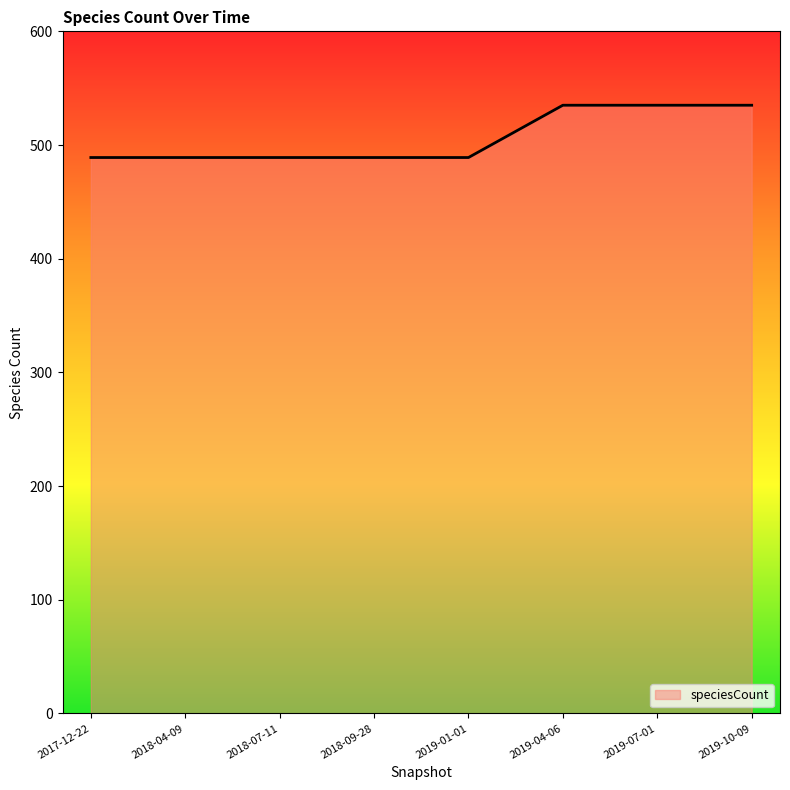

How many lines are shown in the chart?

1